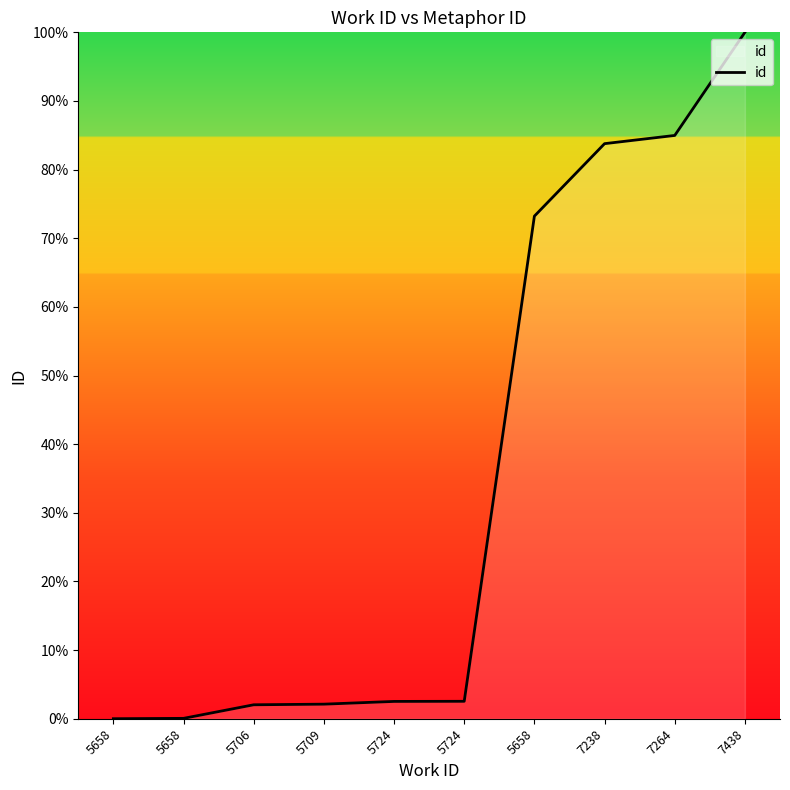

What is the ratio of the value at 5658 to the value at 7438?

0.7